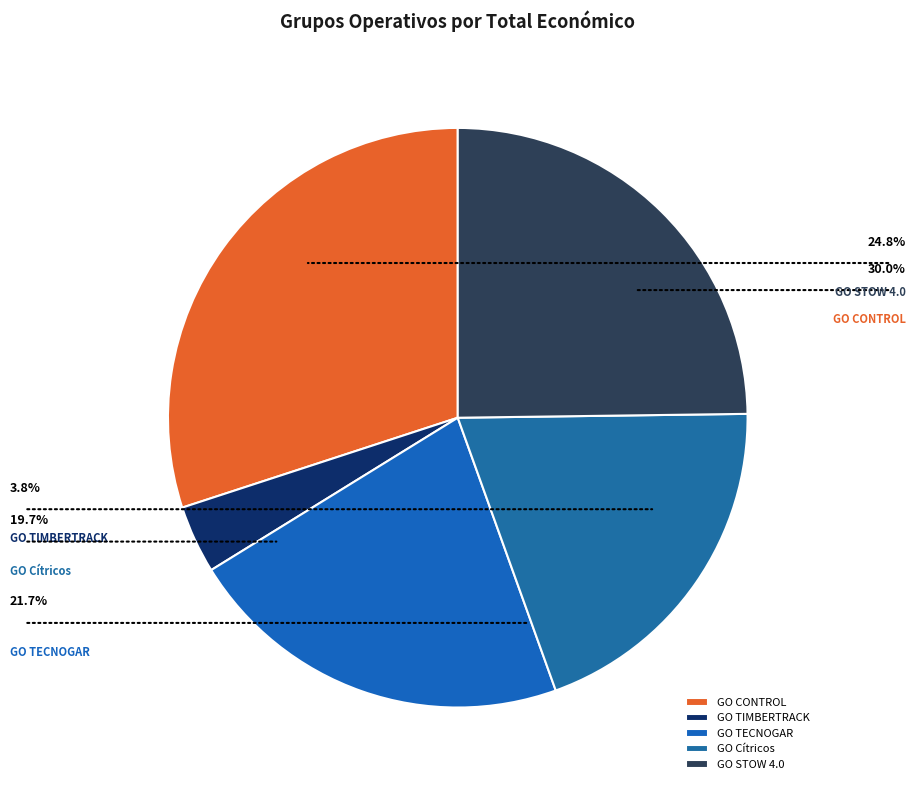

Does any single category account for the majority?

No